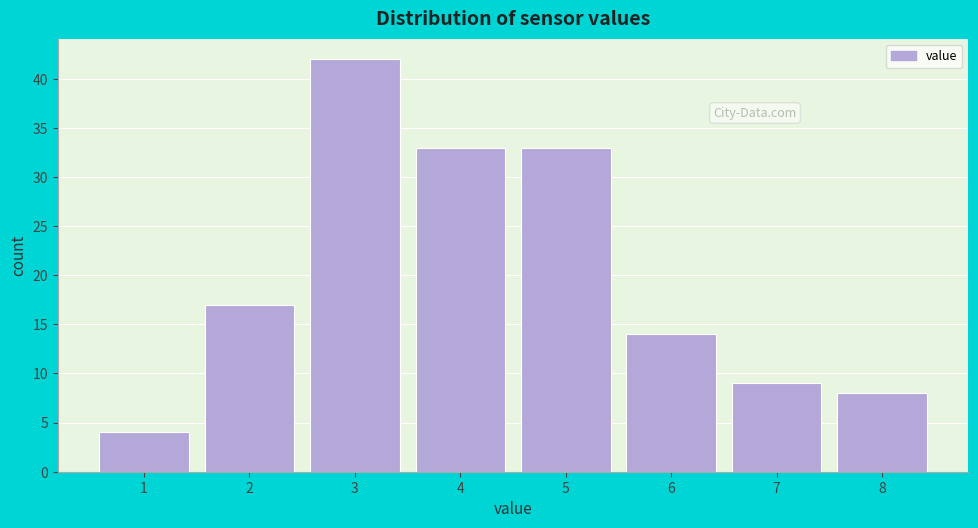

Reading left to right, extract all data points from this chart.

1=4	2=17	3=42	4=33	5=33	6=14	7=9	8=8